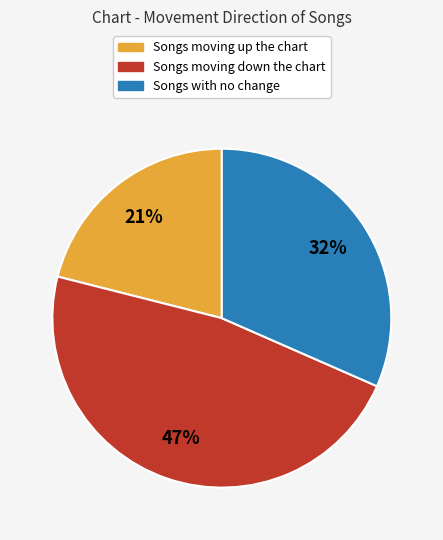

To the nearest percent, what is the average slice percentage?

33%